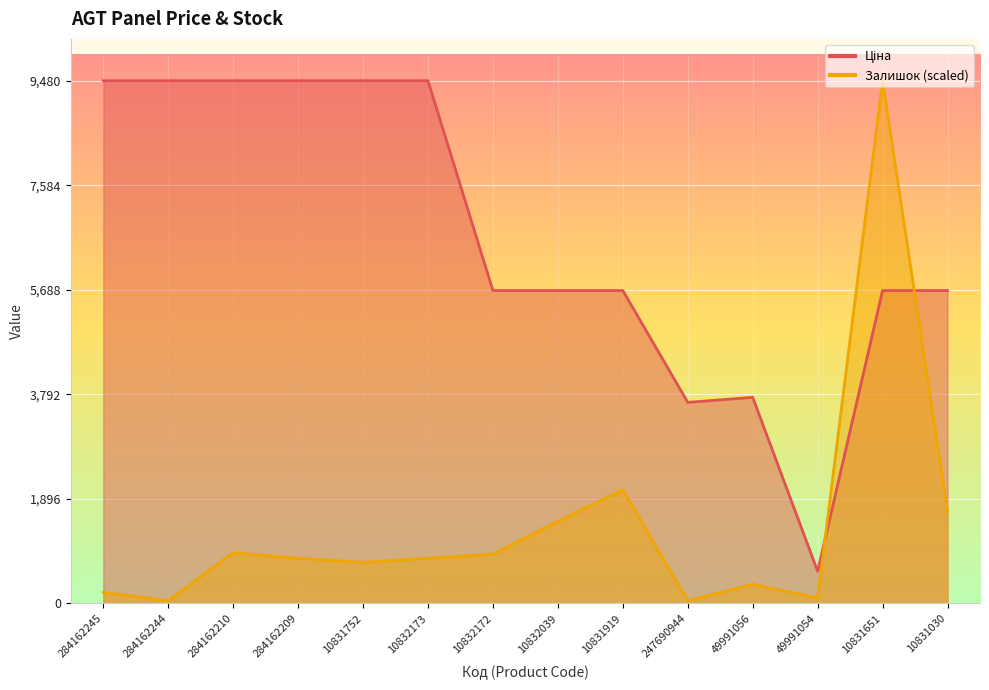

What value does the Ціна series have at 10832173?

9480.1